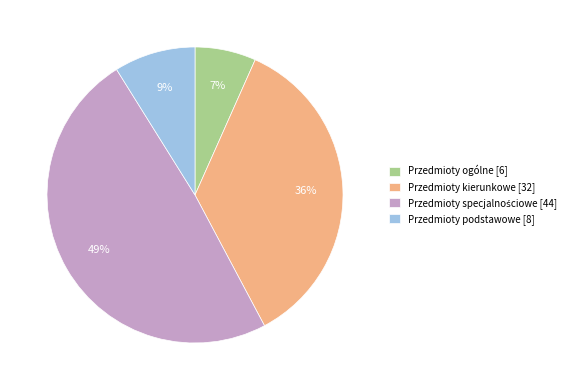

Between Przedmioty ogólne [6] and Przedmioty podstawowe [8], which is larger?

Przedmioty podstawowe [8]